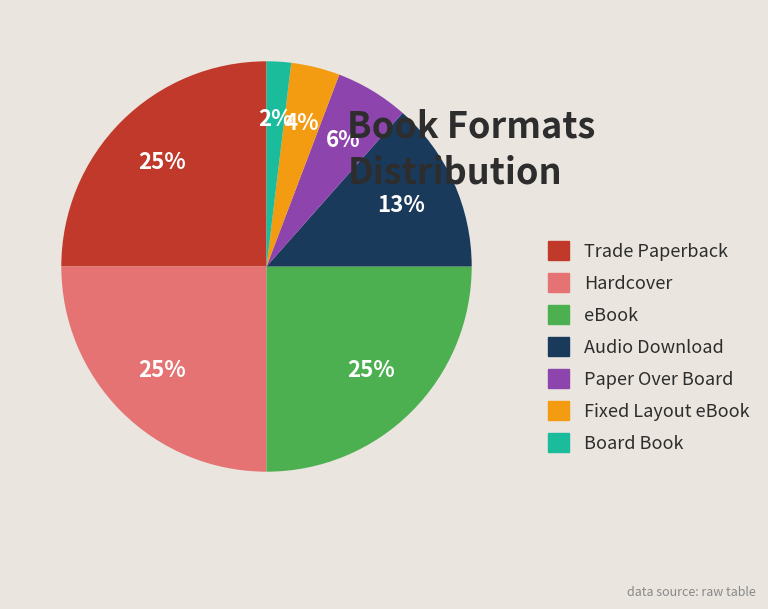

Between Paper Over Board and Hardcover, which is larger?

Hardcover